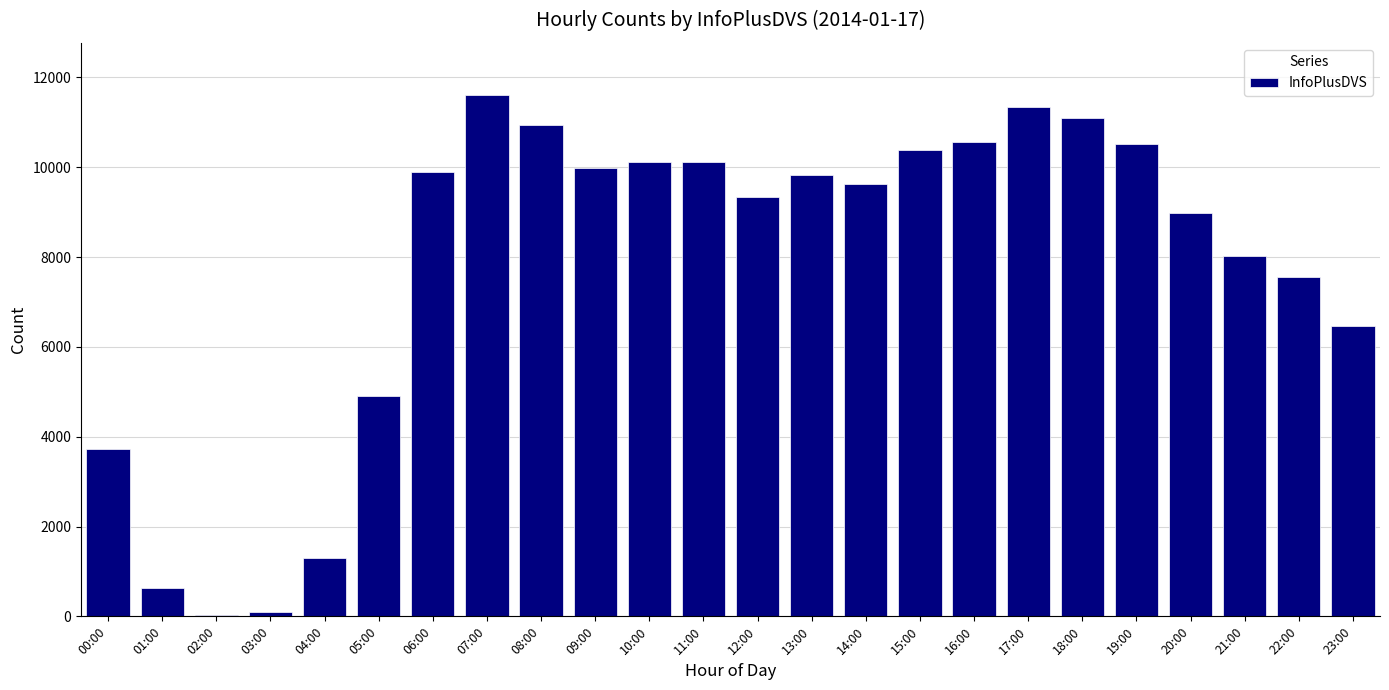

How many data points are less than 9828?

12